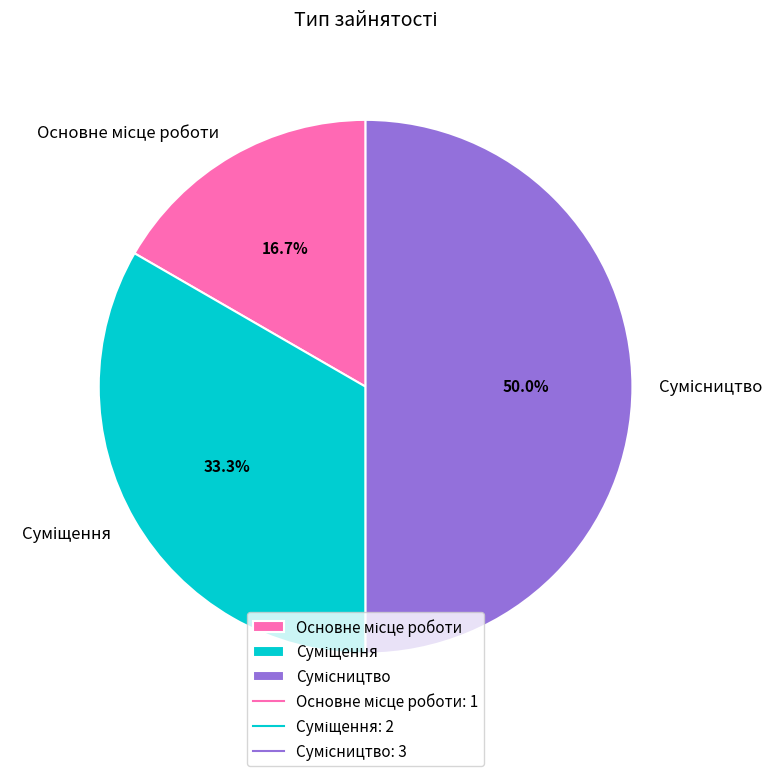

Count the number of slices in the pie.

3